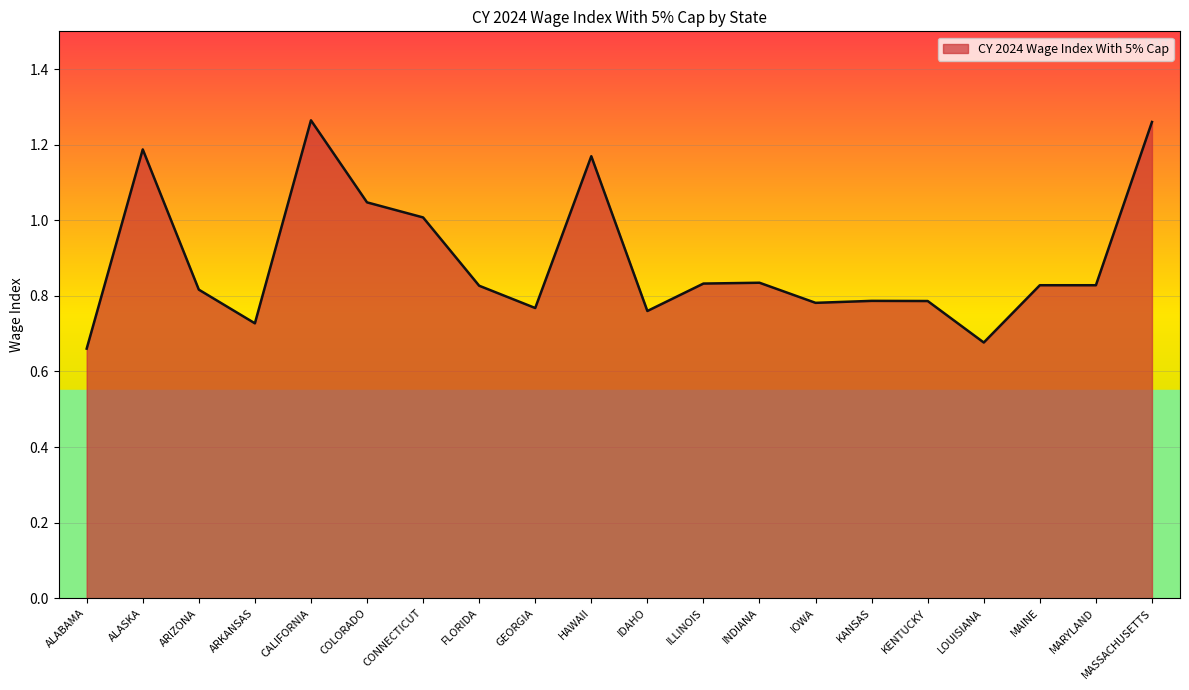

The chart shows a value of 0.8 at MASSACHUSETTS. True or false?

False